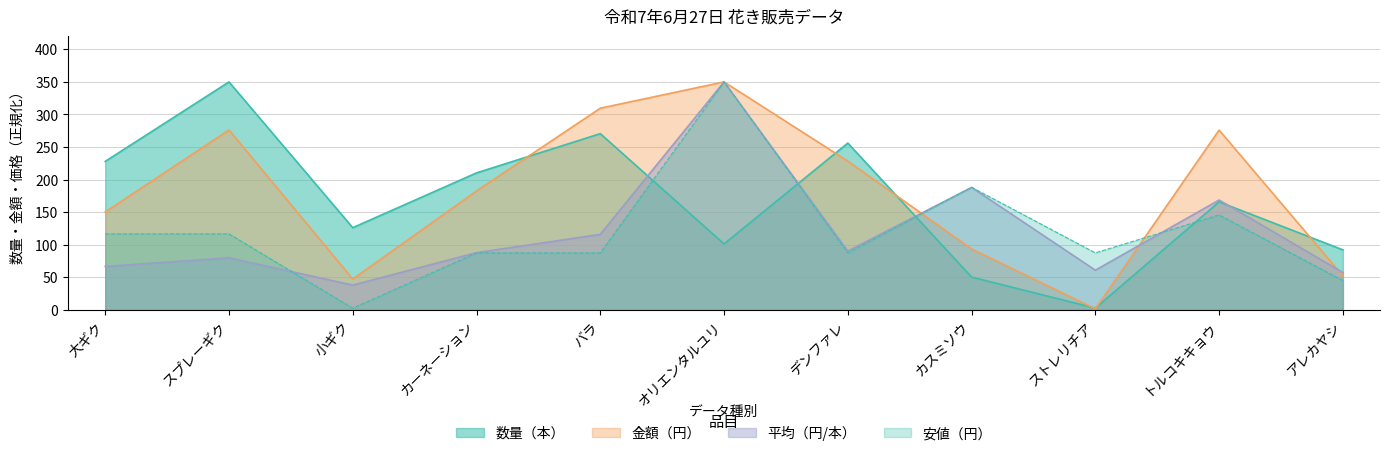

What is the total value across all series at トルコキキョウ?

756.4